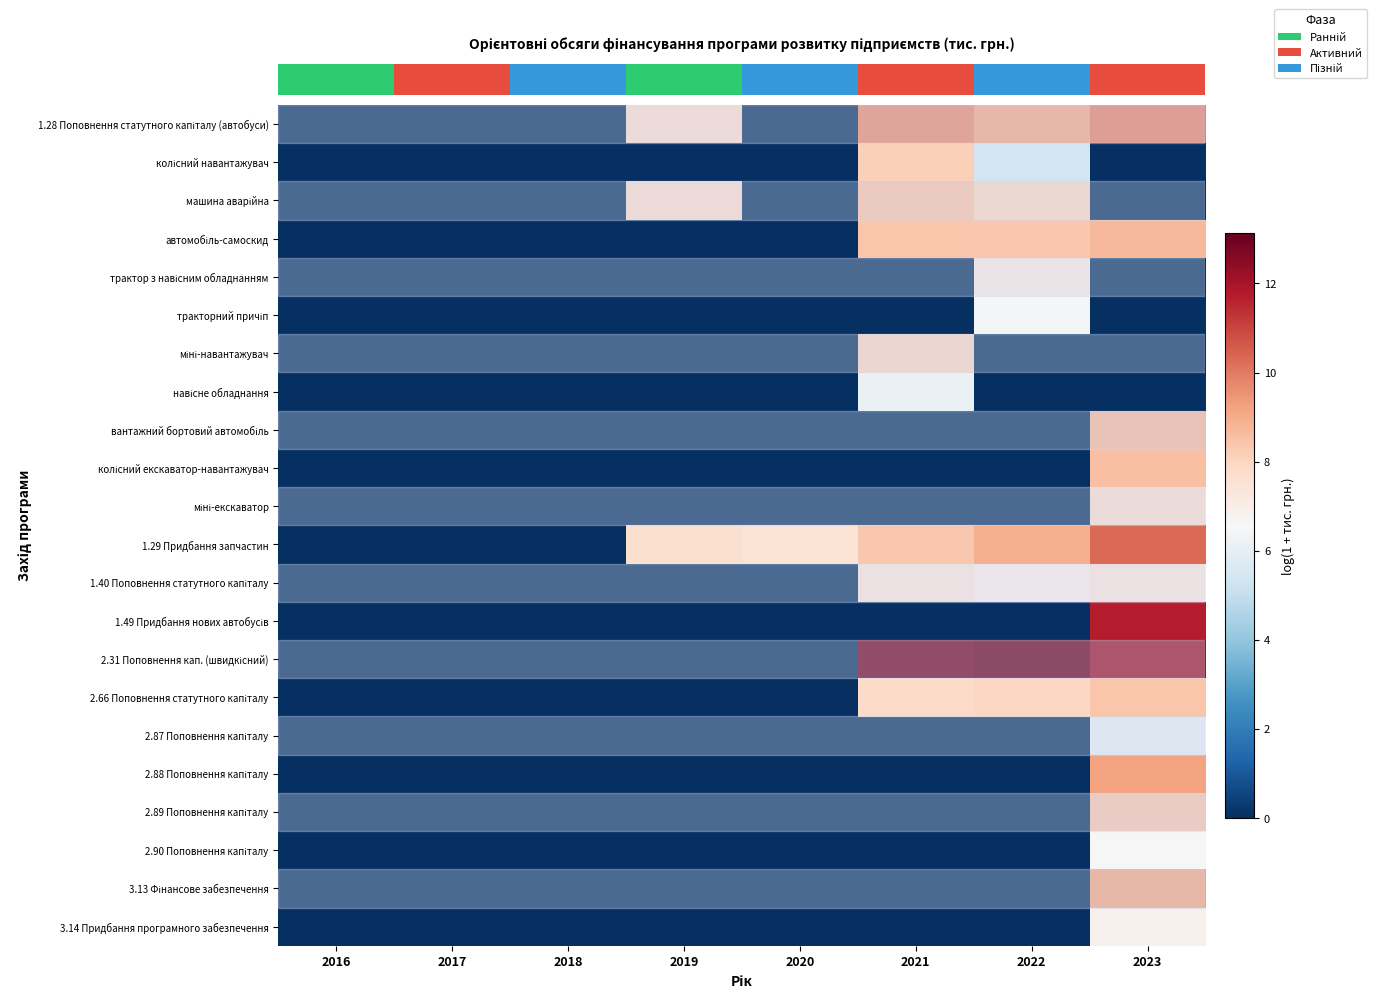

At which category is the sum across all series the highest?

2023